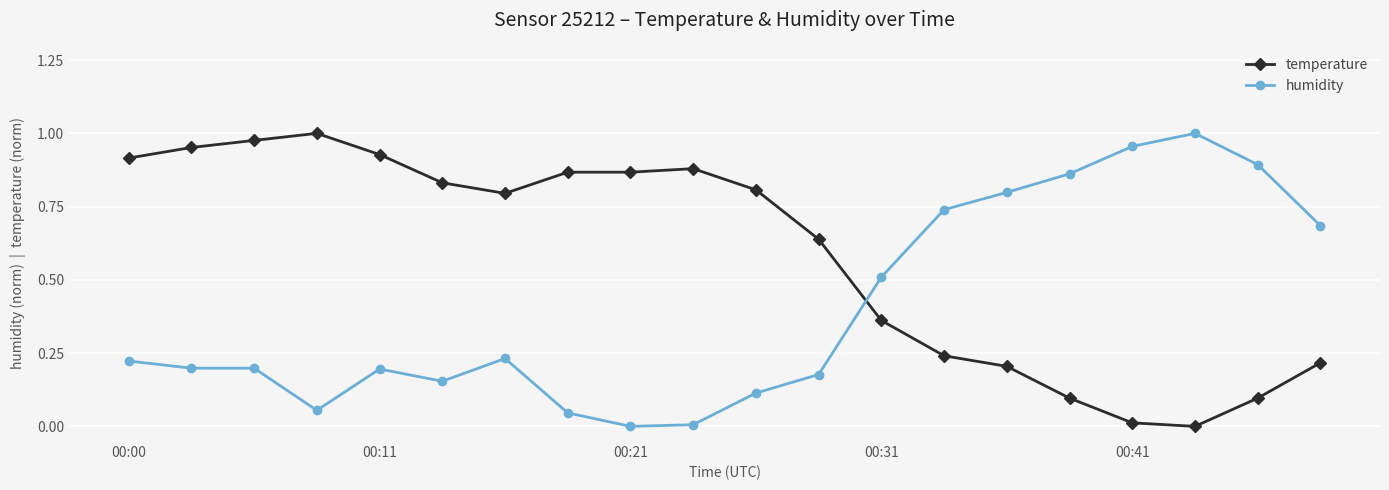

True or false: humidity has more than 1 points higher than both neighbors.

True